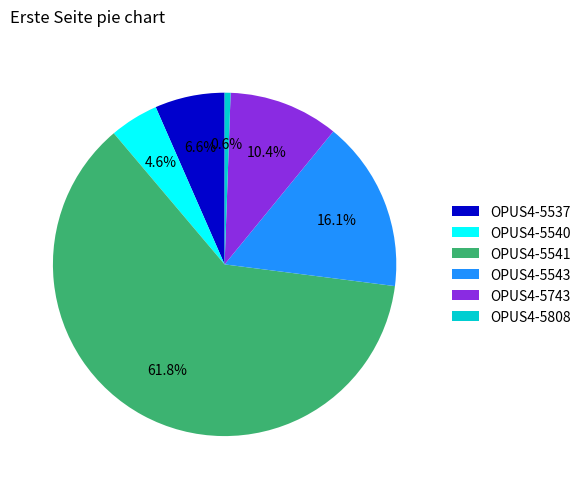

True or false: OPUS4-5743 accounts for 10% of the total.

True